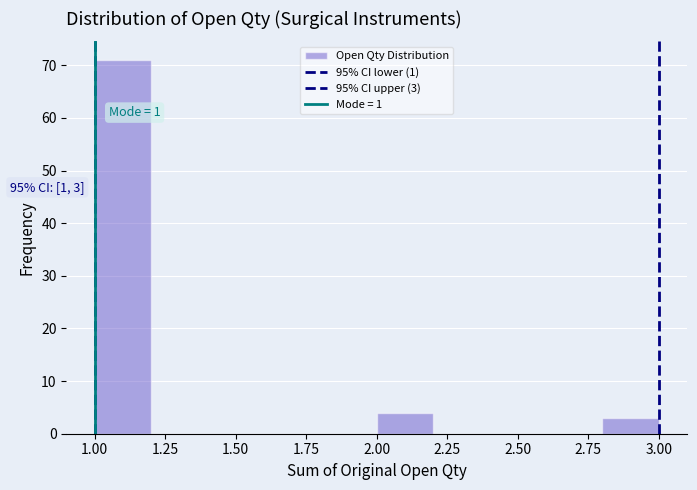

Which range on the x-axis has the tallest bar?

1.0 to 1.2